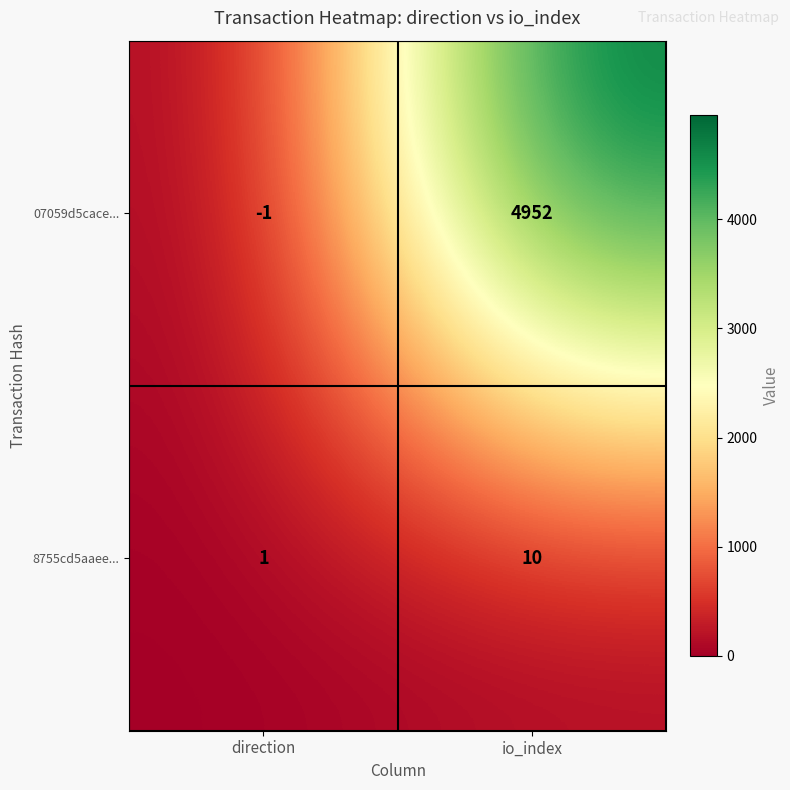

Which series has the widest spread of values?

07059d5cace...